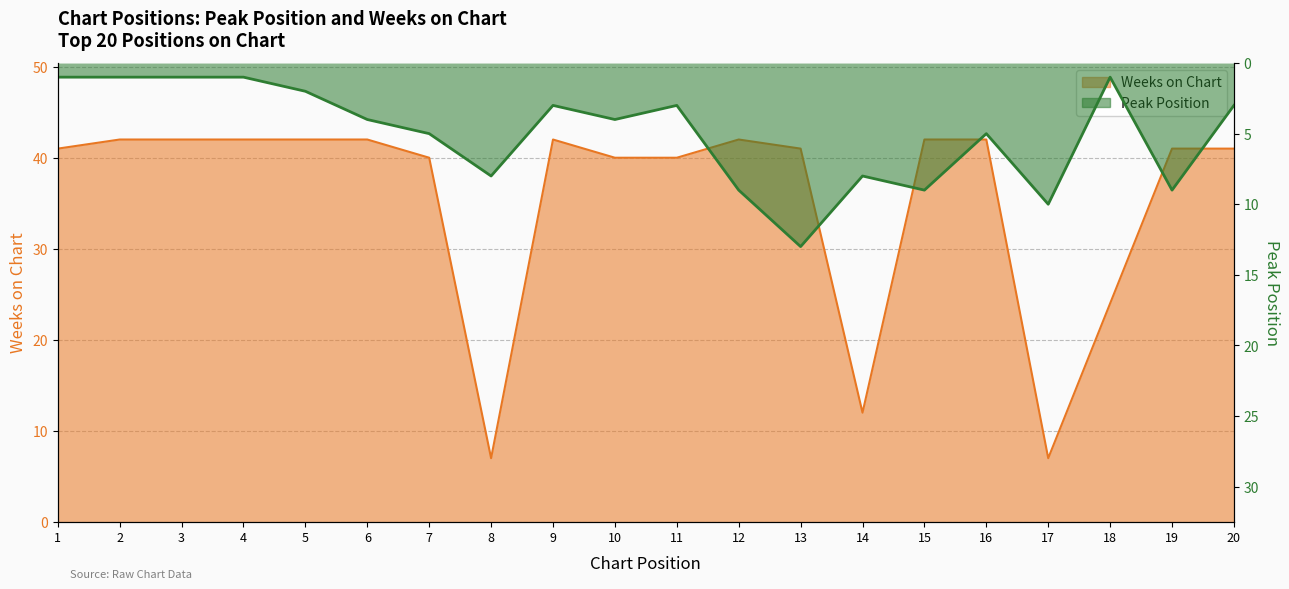

List the series in order of their peak value, highest first.

Weeks on Chart, Peak Position